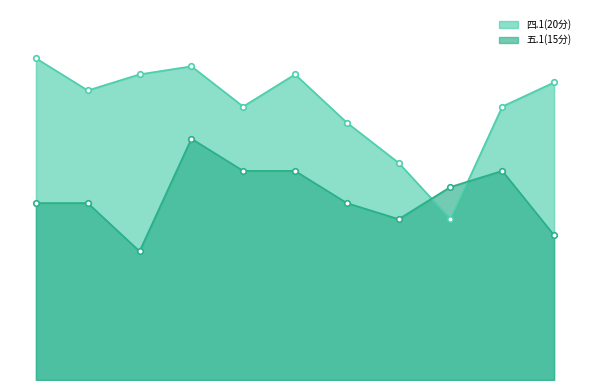

The 四.1(20分) series shows 6.2 at 2226180334. True or false?

False